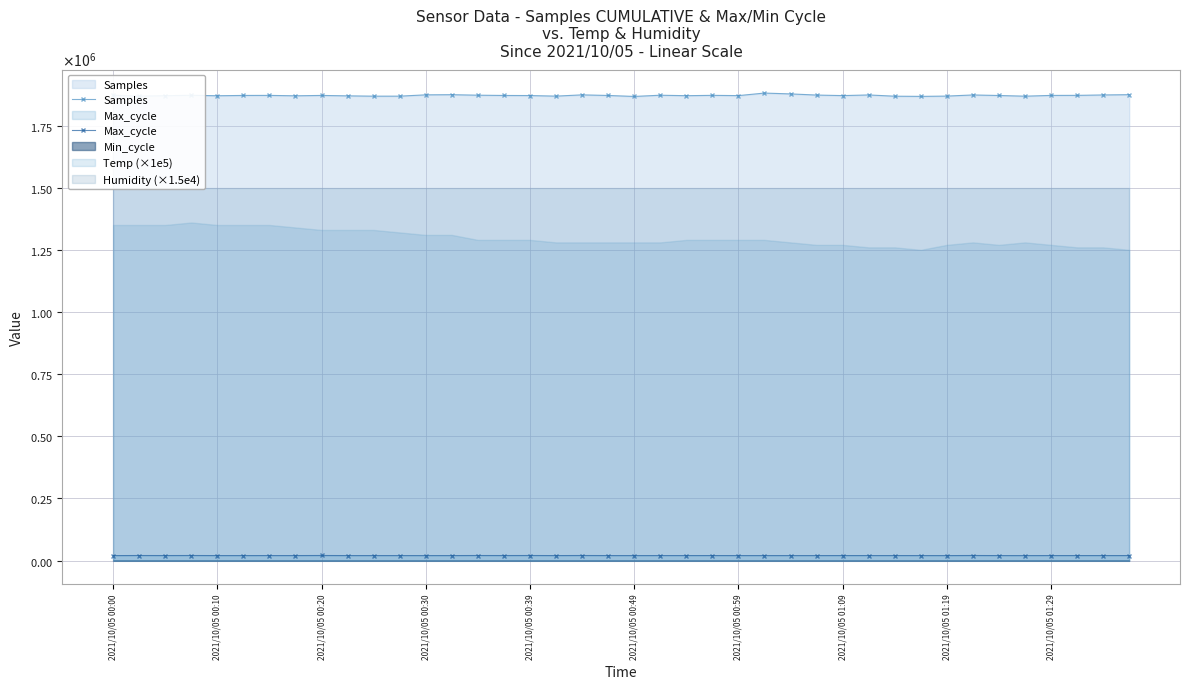

At which category does Max_cycle reach its first local peak?

2021/10/05 00:10